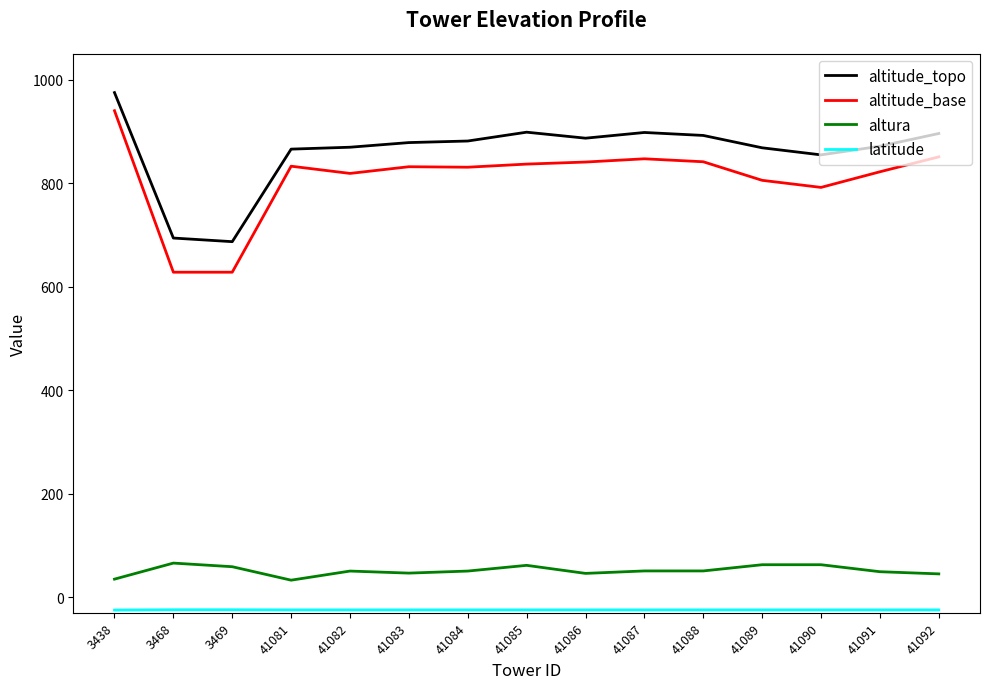

The altitude_topo series shows 854.7 at 41090. True or false?

True